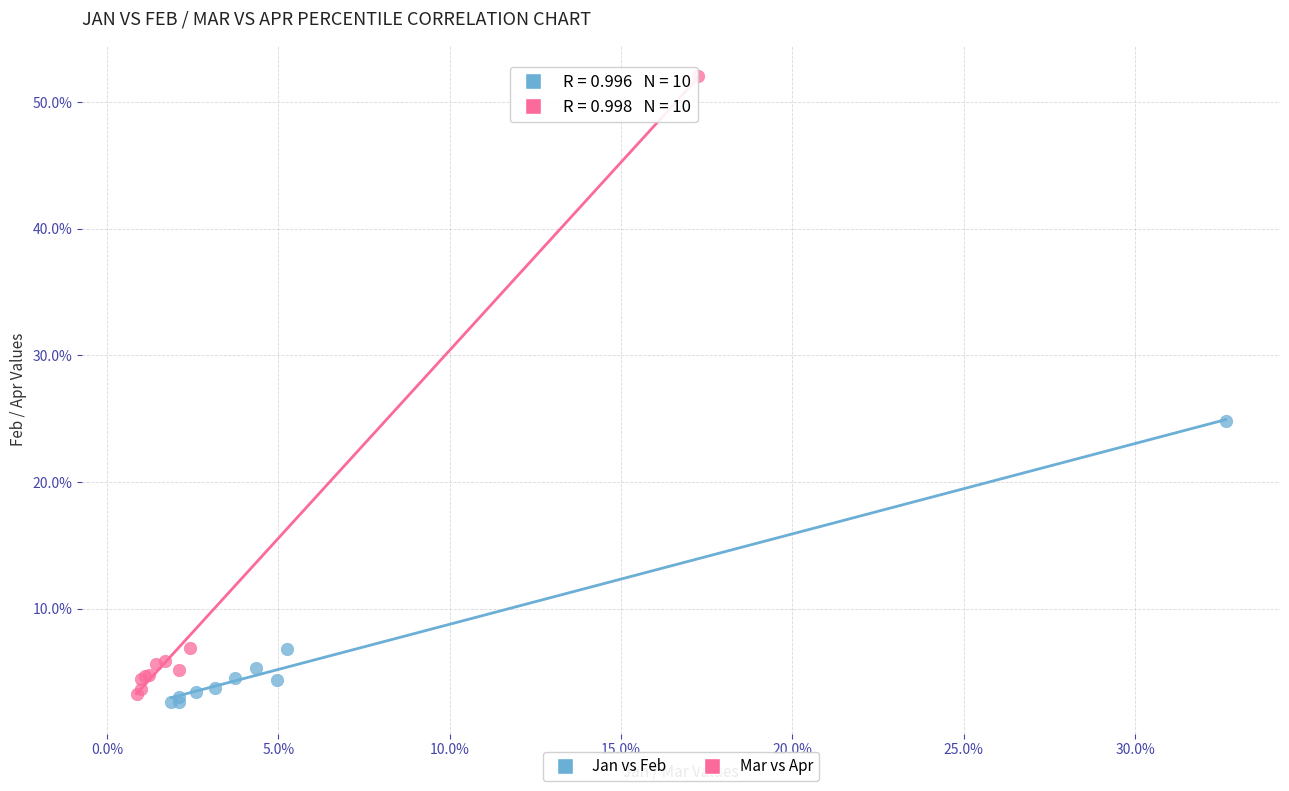

What are all the series names shown in the legend?

Jan vs Feb, Mar vs Apr